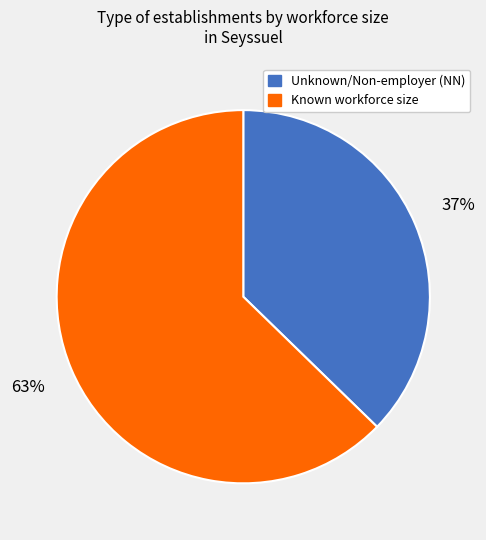

Is there any slice that represents more than half of the pie?

Yes